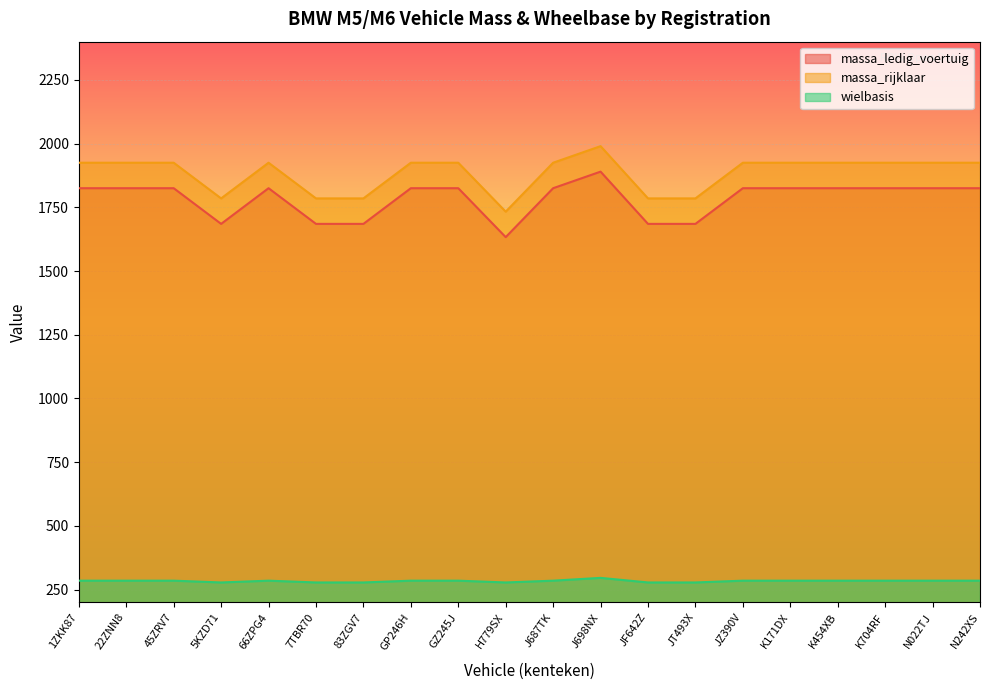

How many lines are shown in the chart?

3